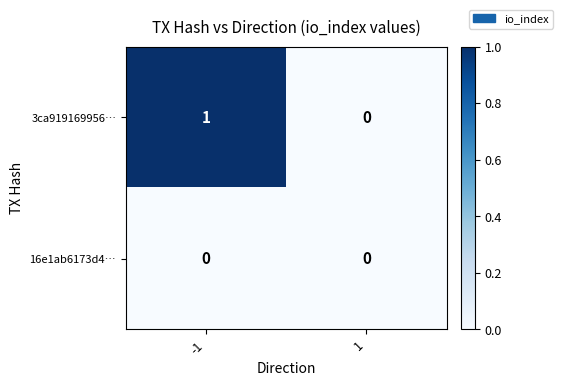

Which series changed the most between -1 and 1?

3ca919169956…